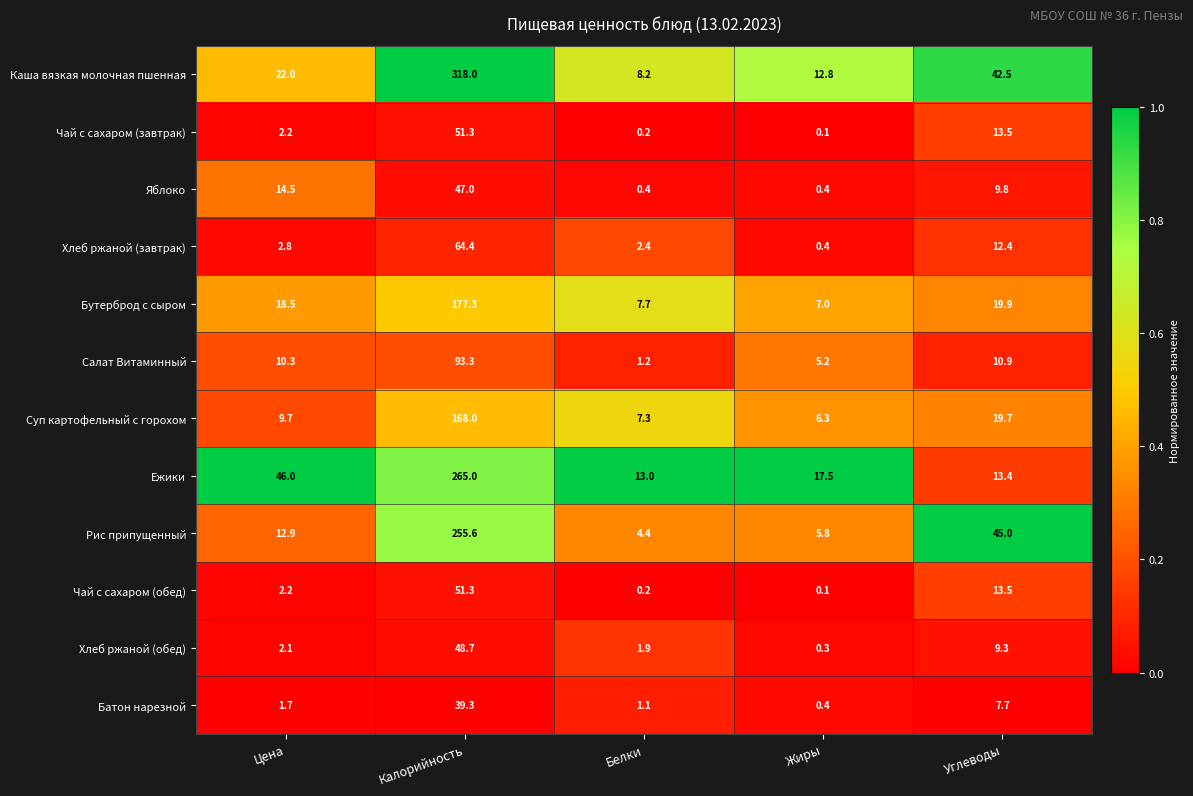

Between Цена and Белки, which series saw the biggest shift?

Ежики